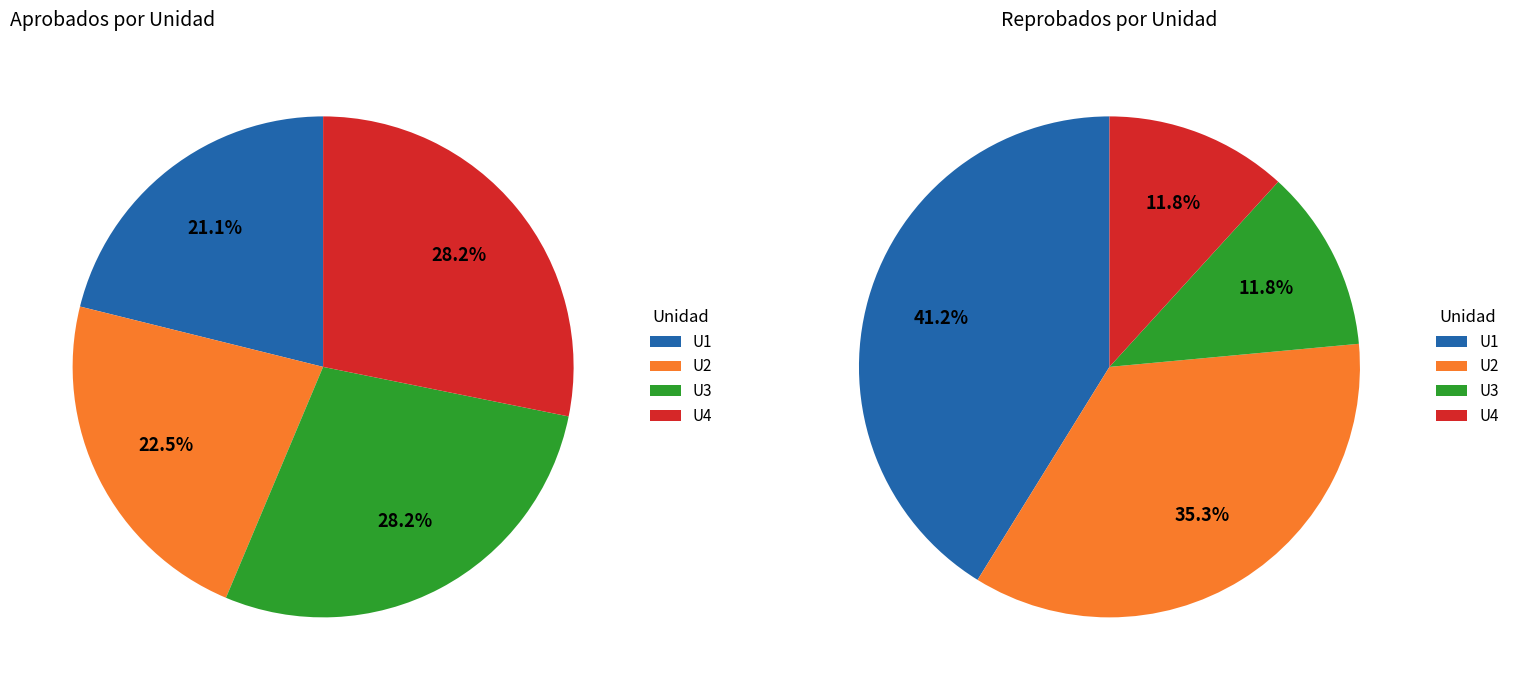

At APROBADOS, list the series in order from largest to smallest.

U3, U4, U2, U1